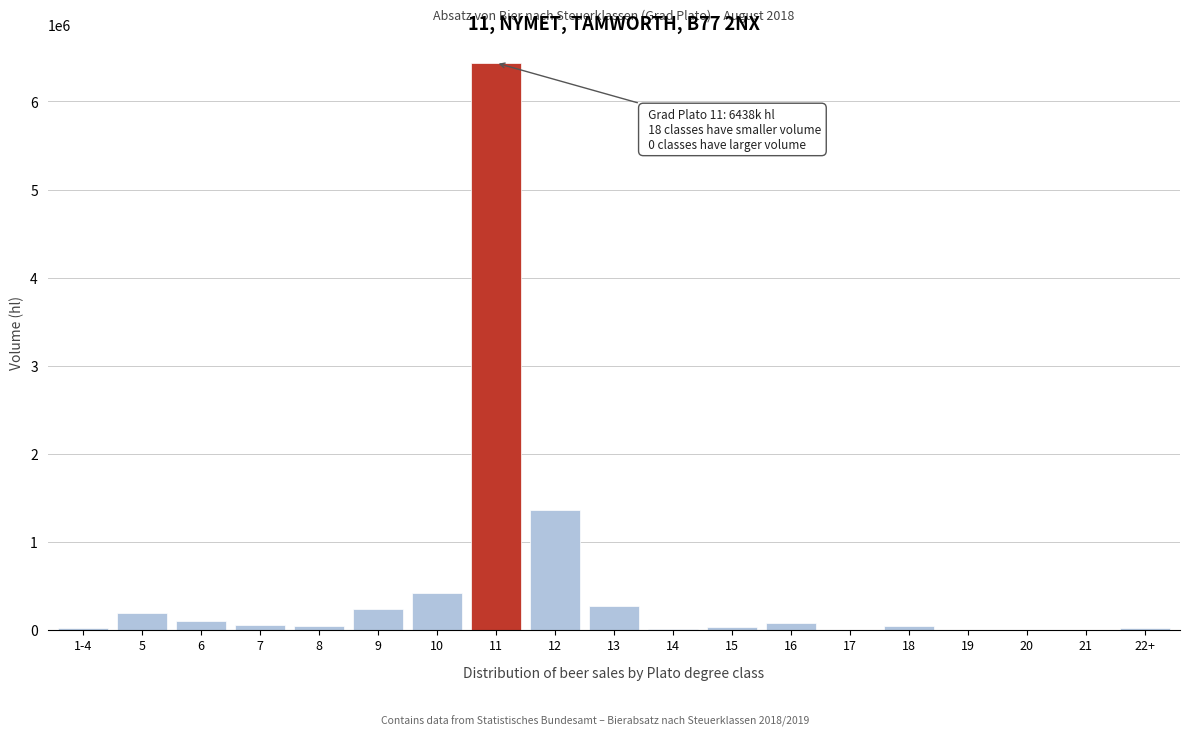

What is the sum of all values?

9322880.8